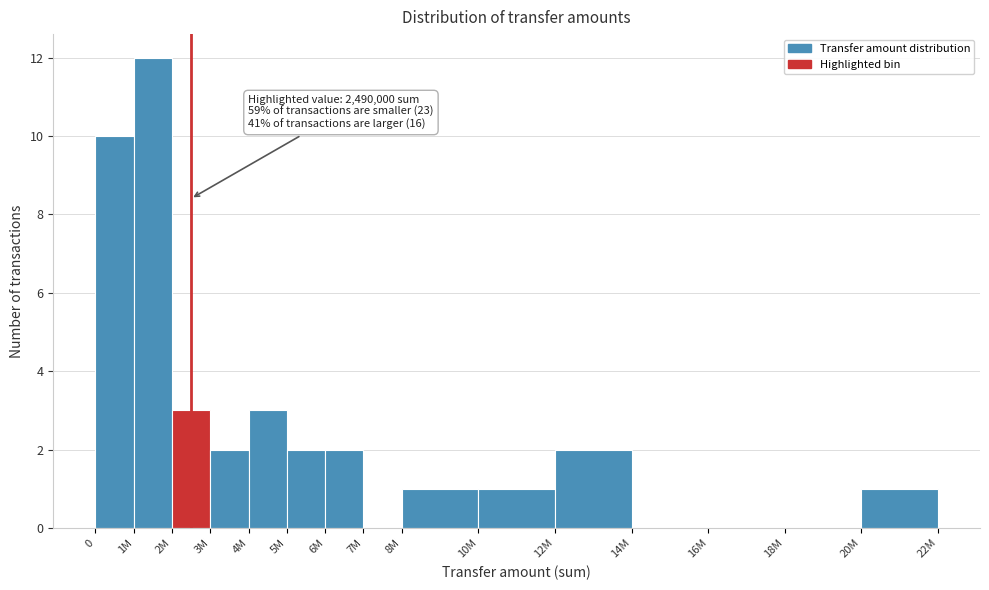

Reading left to right, extract all data points from this chart.

0=10	1M=12	2M=3	3M=2	4M=3	5M=2	6M=2	7M=0	8M=1	10M=1	12M=2	14M=0	16M=0	18M=0	20M=1